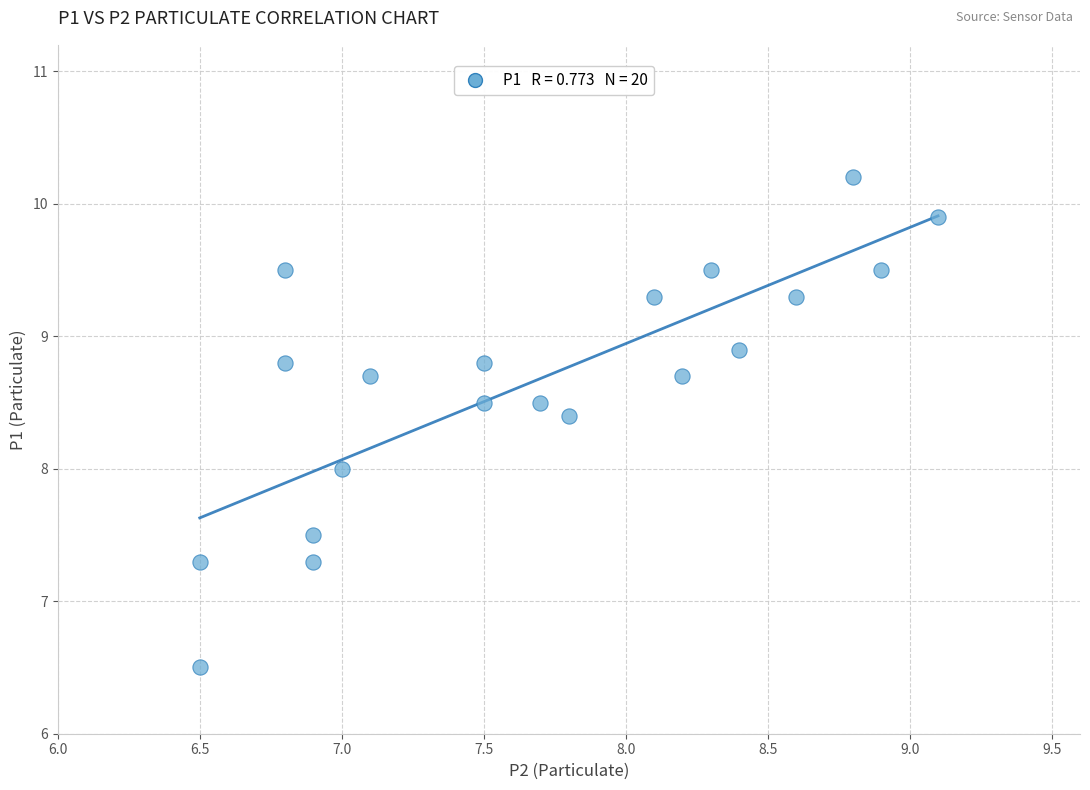

What is the range of X values (max minus min)?

2.6